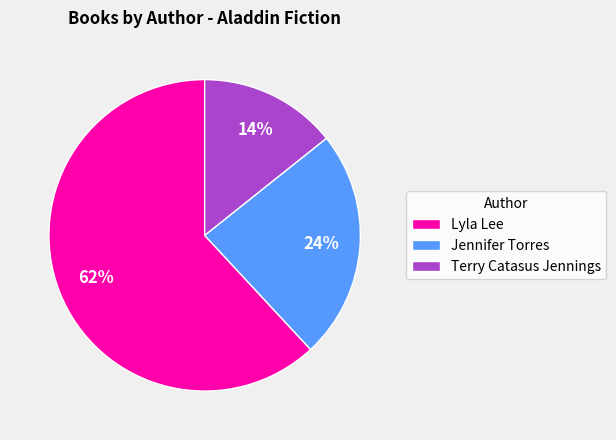

What percentage is the Jennifer Torres slice, to the nearest percent?

24%